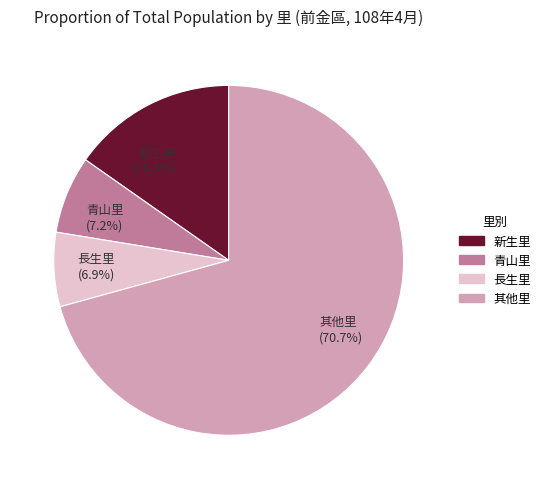

Count the number of slices in the pie.

4